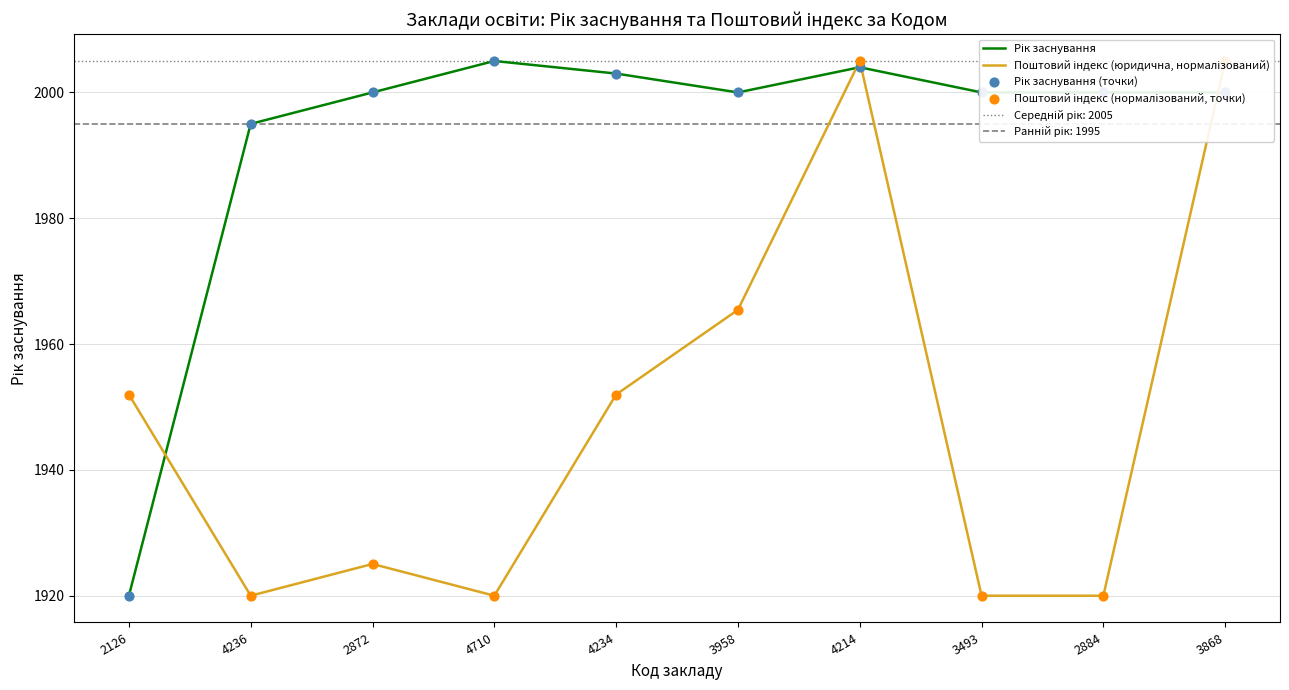

What are all the series names shown in the legend?

Рік заснування, Поштовий індекс (юридична, нормалізований), Рік заснування (точки), Поштовий індекс (нормалізований, точки)